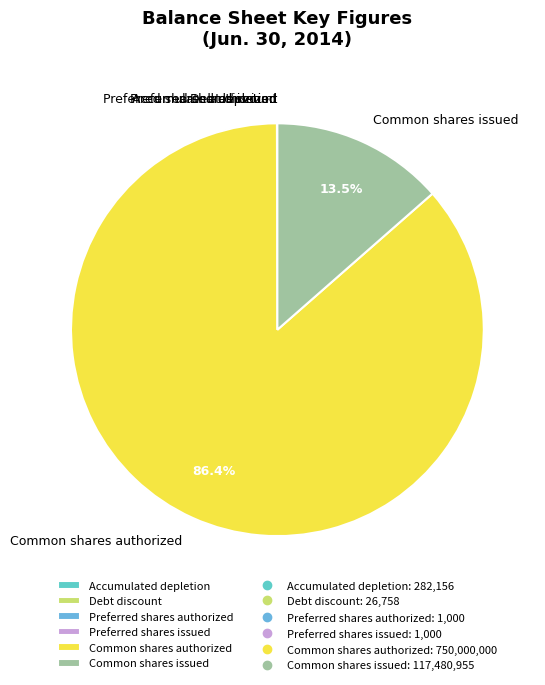

Is there any slice that represents more than half of the pie?

Yes